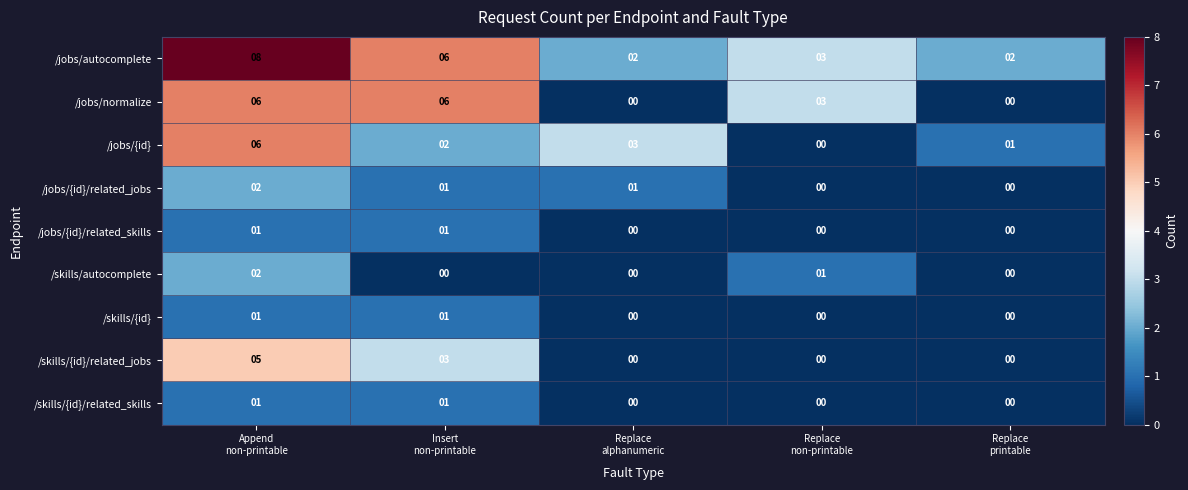

What is the sum of all /skills/autocomplete values?

3